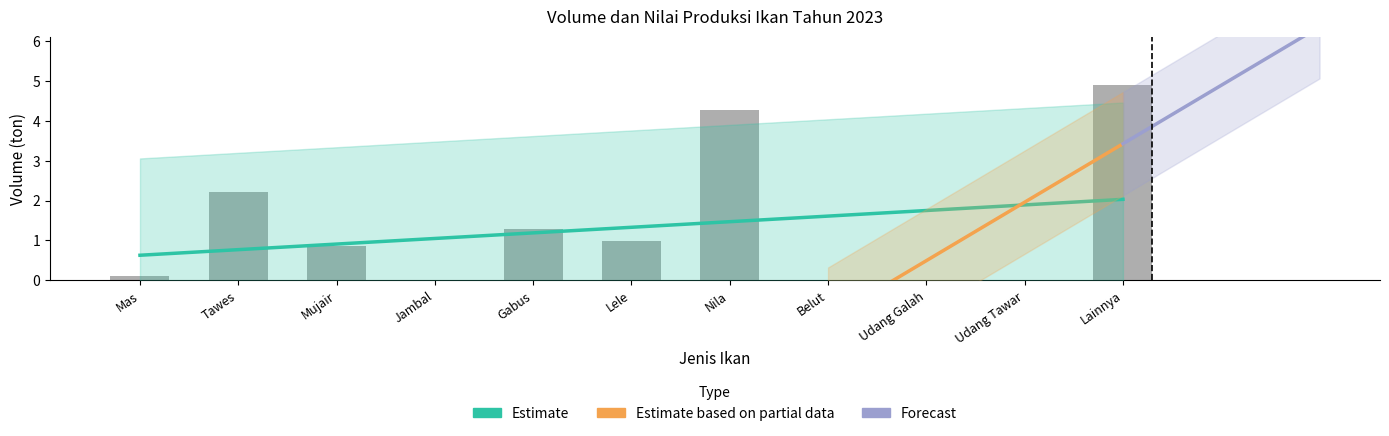

Reading left to right, what are all the values shown in this chart?

0.1	2.2	0.9	0.0	1.3	1.0	4.3	0.0	0.0	0.0	4.9